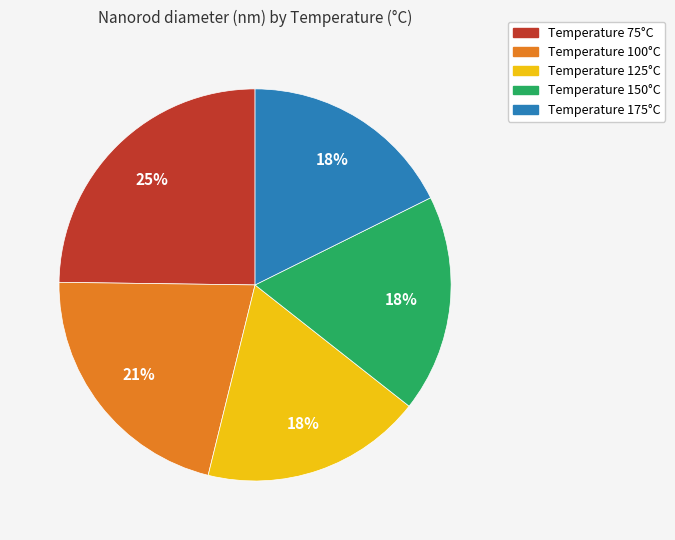

Is there a majority slice in this chart?

No